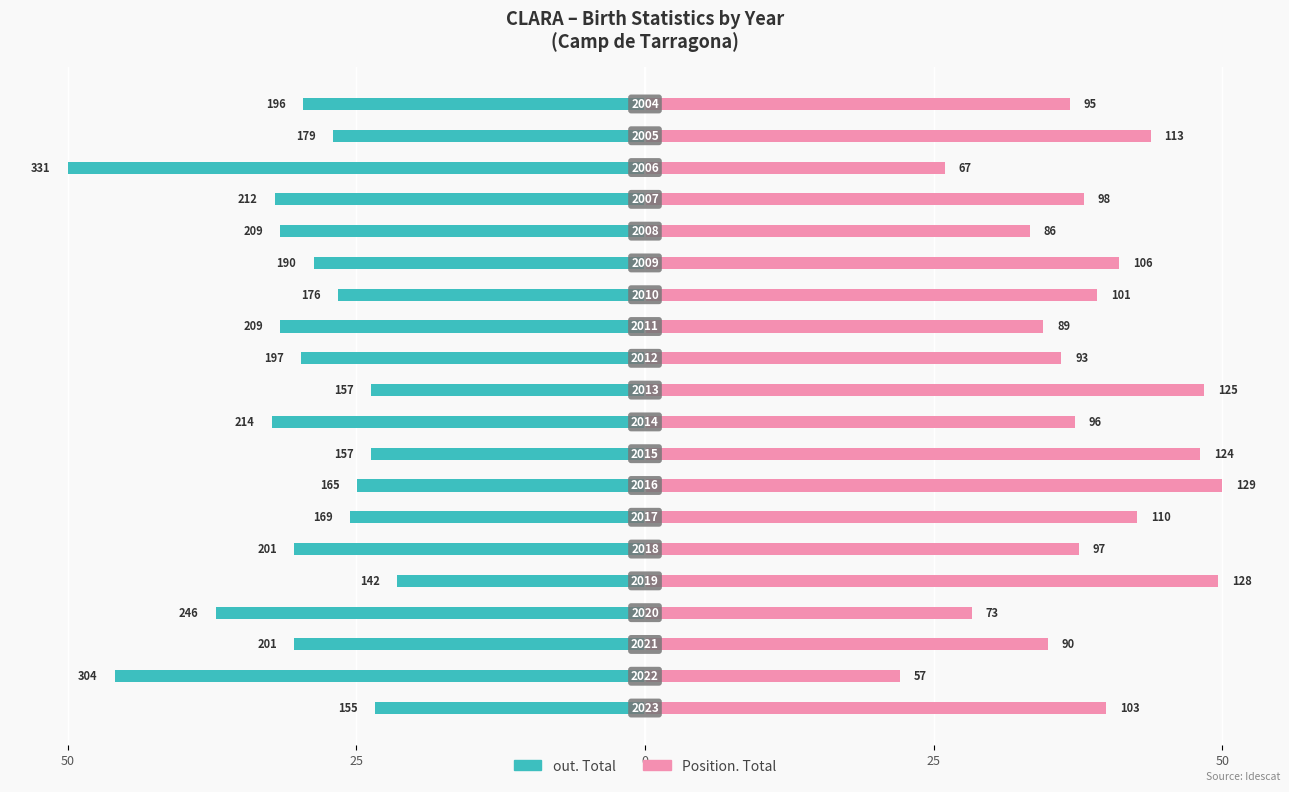

What is the average value of the Position. Total series?

38.4